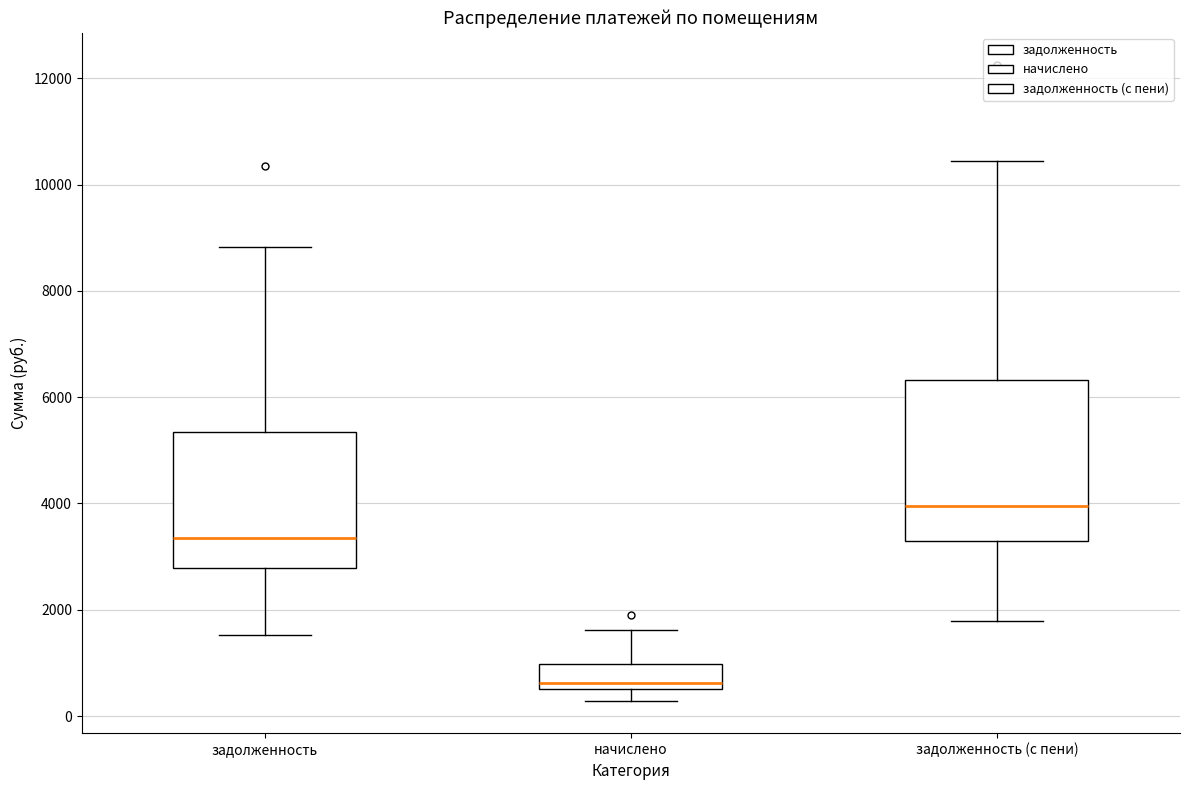

Reading left to right, read every box against the y-axis: the position of its median line, the range the box covers, and the ends of its whiskers. The values are not printed on the chart, so give them approximately, as read against the axis.

задолженность: median 3400, box 2800 to 5400, whiskers 1600 to 8800
начислено: median 600 (just above the box's lower edge), box 600 to 1000, whiskers 200 to 1600
задолженность (с пени): median 4000, box 3200 to 6400, whiskers 1800 to 10400